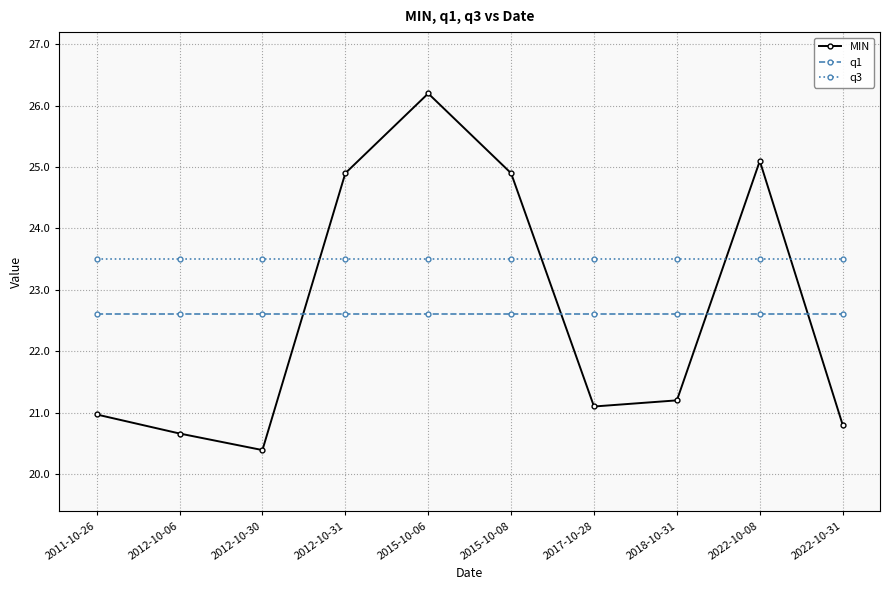

What is the spread (max minus min) of values at 2015-10-08?

2.3